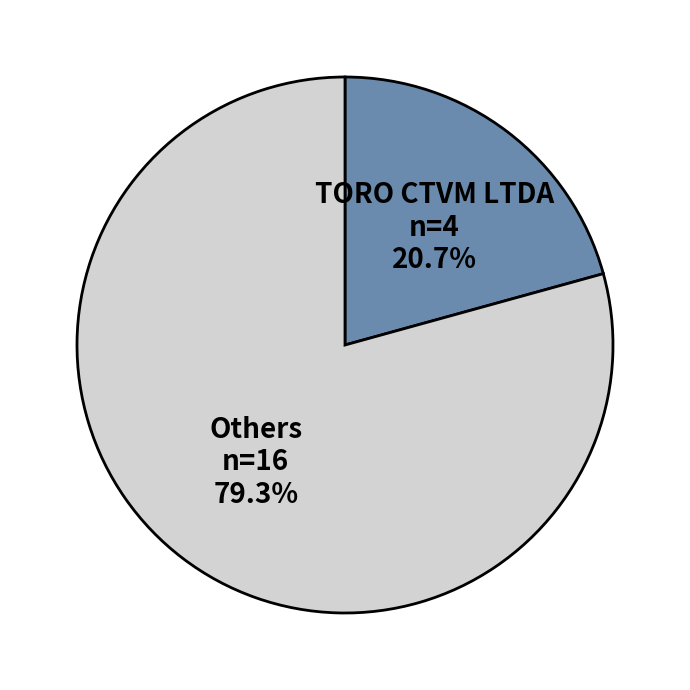

Is there any slice that represents more than half of the pie?

Yes